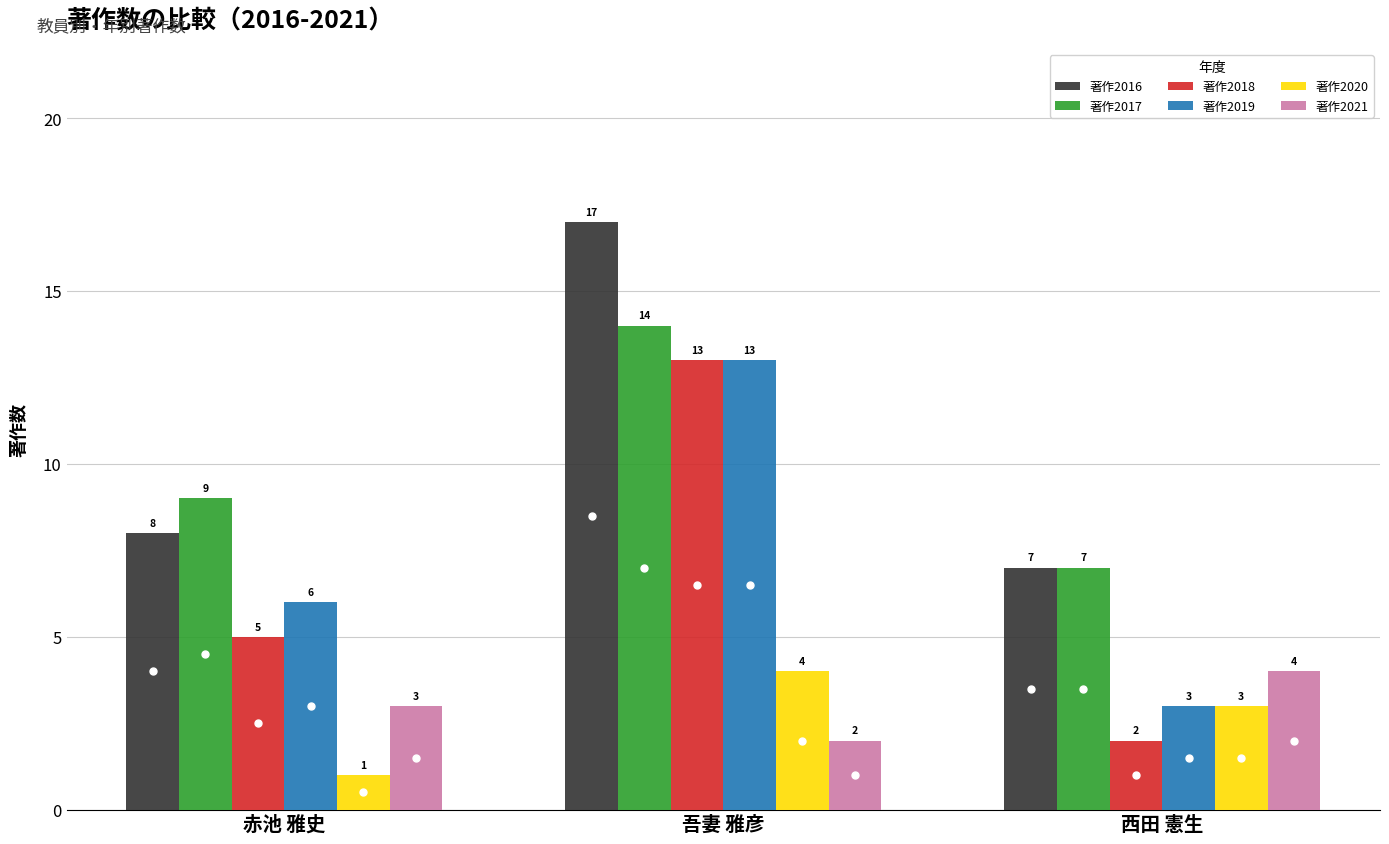

What are all the series names shown in the legend?

著作2016, 著作2017, 著作2018, 著作2019, 著作2020, 著作2021